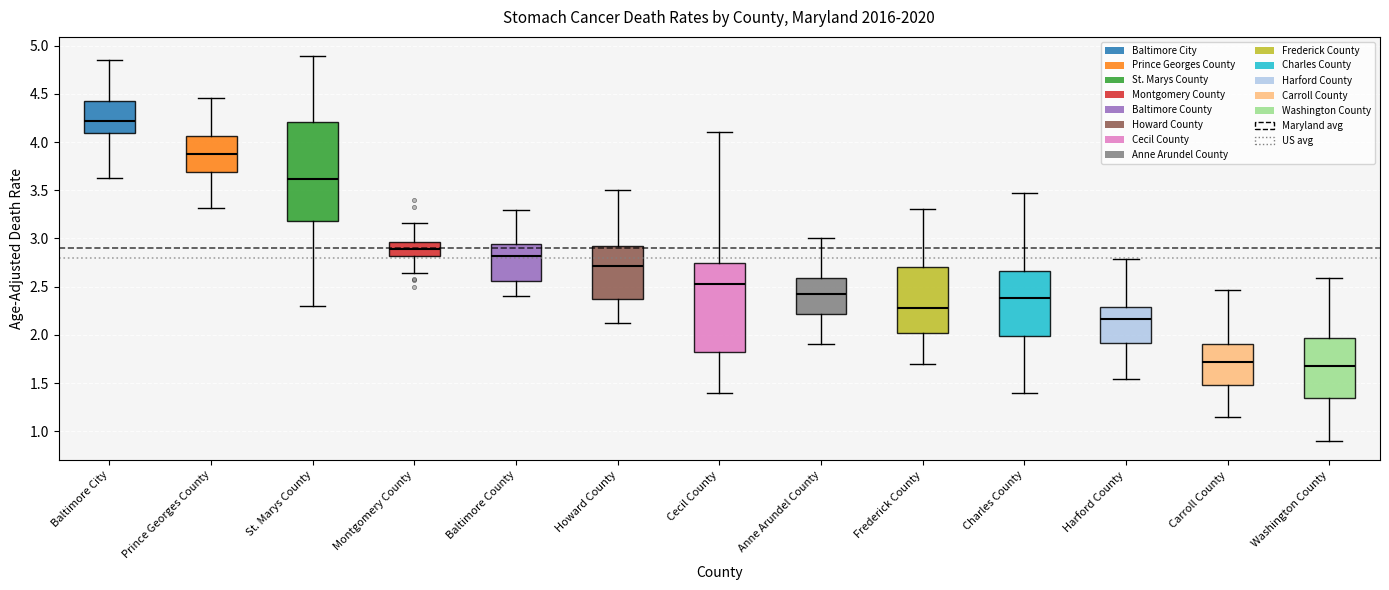

Reading left to right, transcribe this box plot: for each box, give where its median line is, the range the box spans, and where its two whiskers end, as read against the y-axis. The values are not printed on the chart, so give them approximately, as read against the axis.

Baltimore City: median 4.20, box 4.10 to 4.45, whiskers 3.65 to 4.85
Prince Georges County: median 3.90, box 3.70 to 4.05, whiskers 3.30 to 4.45
St. Marys County: median 3.60, box 3.20 to 4.20, whiskers 2.30 to 4.90
Montgomery County: median 2.90, box 2.80 to 2.95, whiskers 2.65 to 3.15
Baltimore County: median 2.80, box 2.55 to 2.95, whiskers 2.40 to 3.30
Howard County: median 2.70, box 2.35 to 2.95, whiskers 2.10 to 3.50
Cecil County: median 2.55, box 1.80 to 2.75, whiskers 1.40 to 4.10
Anne Arundel County: median 2.40, box 2.20 to 2.60, whiskers 1.90 to 3.00
Frederick County: median 2.30, box 2.00 to 2.70, whiskers 1.70 to 3.30
Charles County: median 2.40, box 2.00 to 2.65, whiskers 1.40 to 3.45
Harford County: median 2.15, box 1.90 to 2.30, whiskers 1.55 to 2.80
Carroll County: median 1.70, box 1.50 to 1.90, whiskers 1.15 to 2.45
Washington County: median 1.70, box 1.35 to 1.95, whiskers 0.90 to 2.60